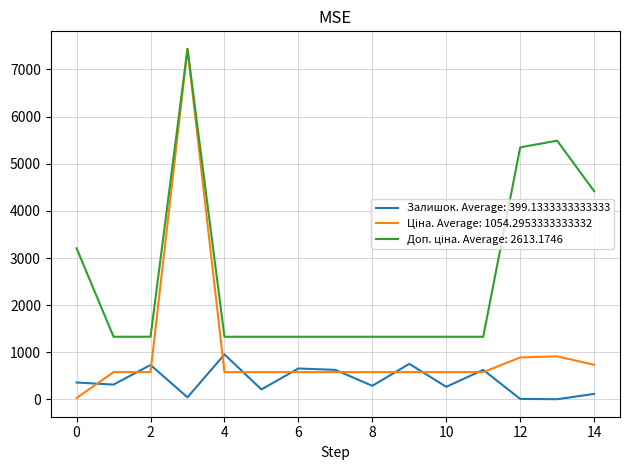

What is the greatest value displayed?

7436.2